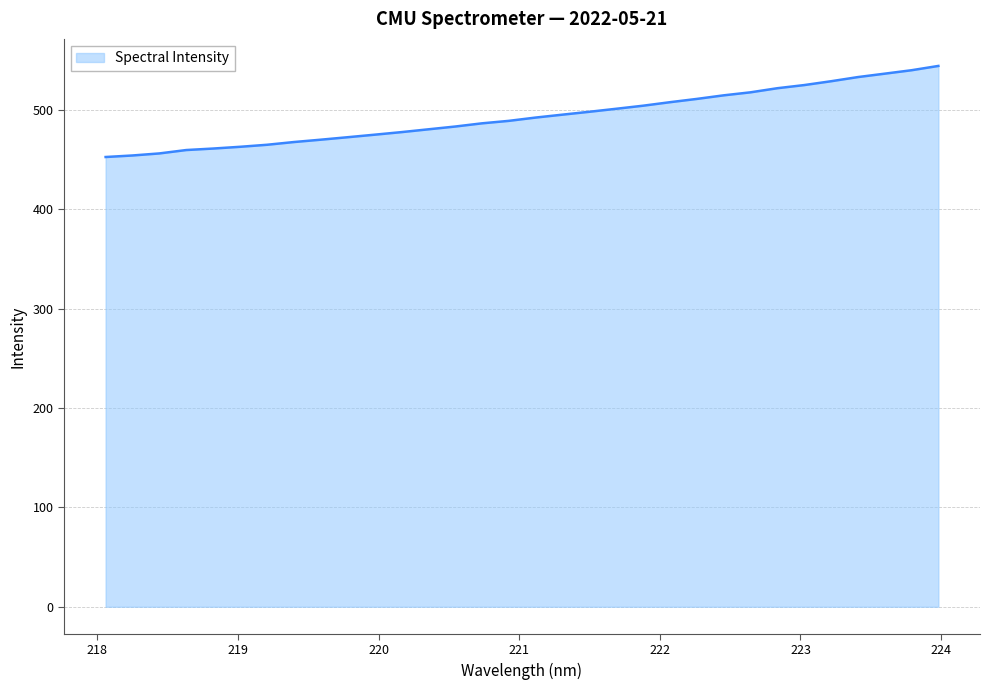

What is the smallest value displayed?

452.7